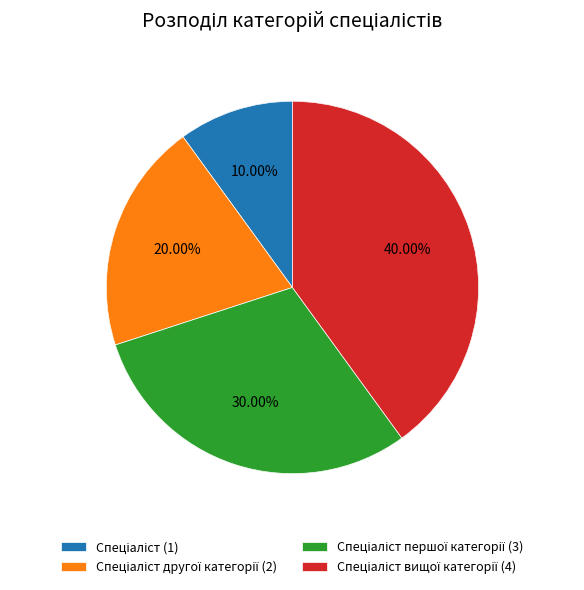

How much of the chart is everything except Спеціаліст першої категорії?

70.0%